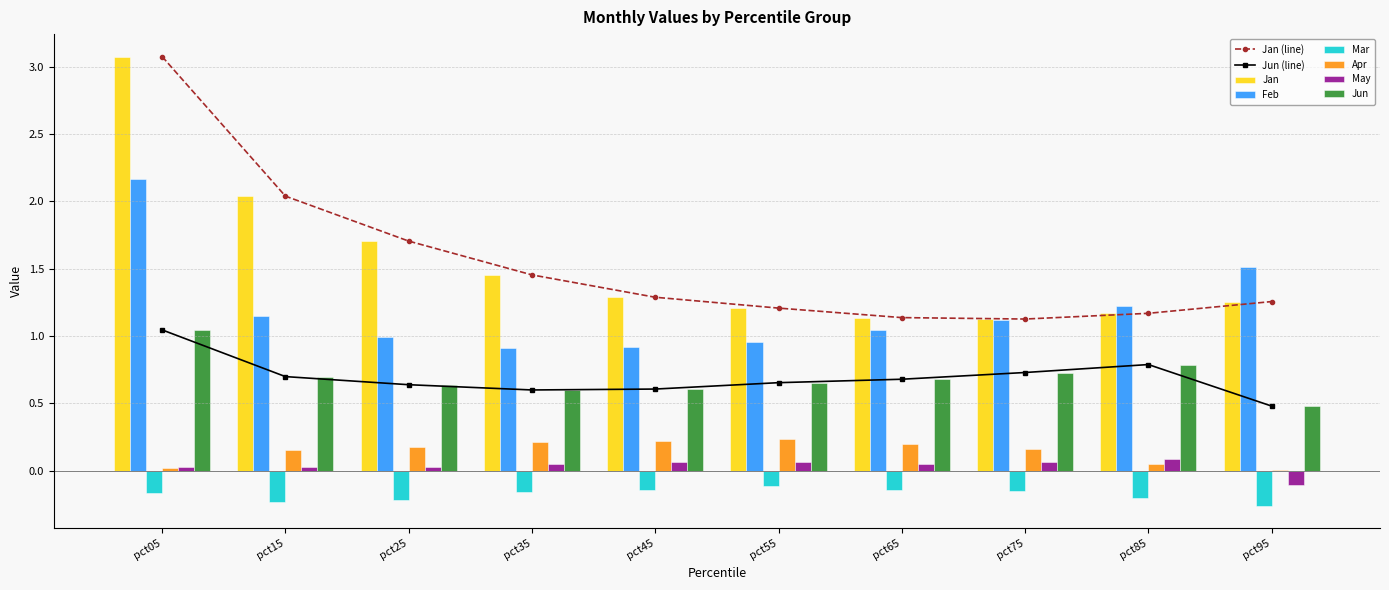

Reading left to right, extract all data points from this chart.

Jan: pct05=3.1	pct15=2.0	pct25=1.7	pct35=1.5	pct45=1.3	pct55=1.2	pct65=1.1	pct75=1.1	pct85=1.2	pct95=1.3
Feb: pct05=2.2	pct15=1.1	pct25=1.0	pct35=0.9	pct45=0.9	pct55=1.0	pct65=1.0	pct75=1.1	pct85=1.2	pct95=1.5
Mar: pct05=-0.2	pct15=-0.2	pct25=-0.2	pct35=-0.2	pct45=-0.1	pct55=-0.1	pct65=-0.1	pct75=-0.1	pct85=-0.2	pct95=-0.3
Apr: pct05=0.0	pct15=0.2	pct25=0.2	pct35=0.2	pct45=0.2	pct55=0.2	pct65=0.2	pct75=0.2	pct85=0.0	pct95=0.0
May: pct05=0.0	pct15=0.0	pct25=0.0	pct35=0.0	pct45=0.1	pct55=0.1	pct65=0.0	pct75=0.1	pct85=0.1	pct95=-0.1
Jun: pct05=1.0	pct15=0.7	pct25=0.6	pct35=0.6	pct45=0.6	pct55=0.7	pct65=0.7	pct75=0.7	pct85=0.8	pct95=0.5